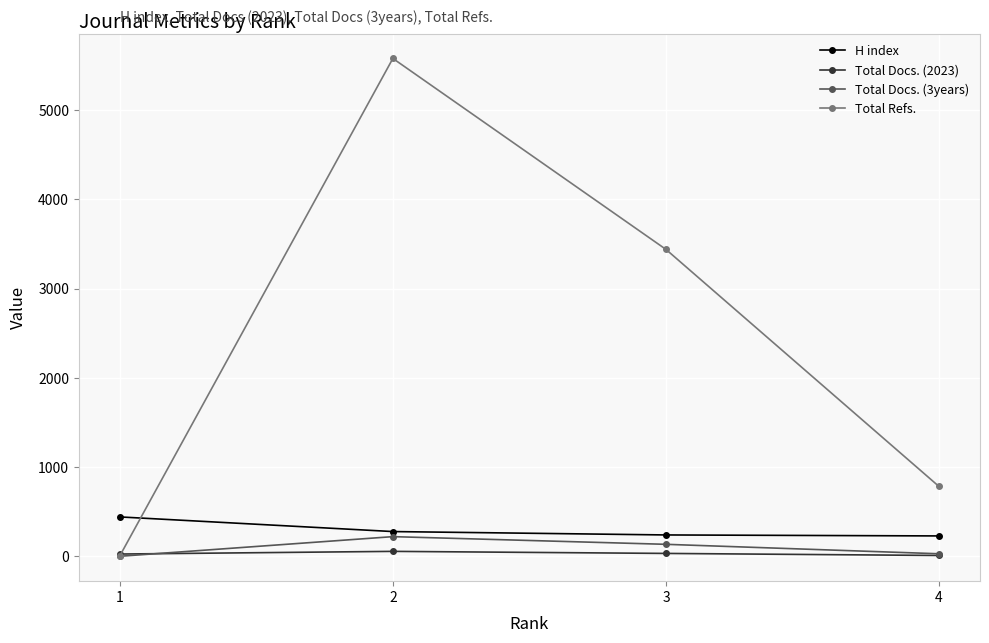

What is the difference between the Total Docs. (2023) values at 2 and 1?

30